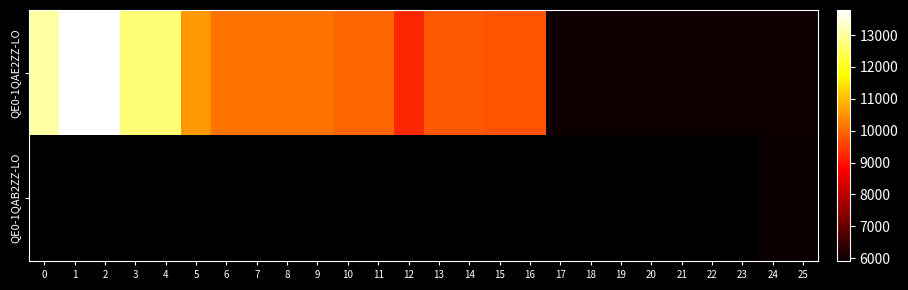

Which category has the lowest value across all series?

24